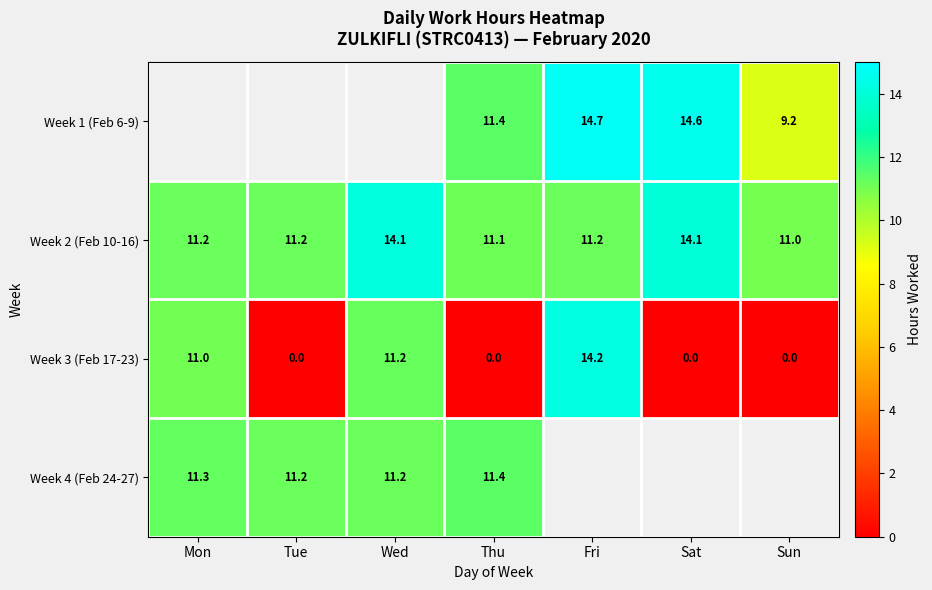

Is the value of Week 2 (Feb 10-16) at Mon greater than the value of Week 4 (Feb 24-27) at Mon?

No